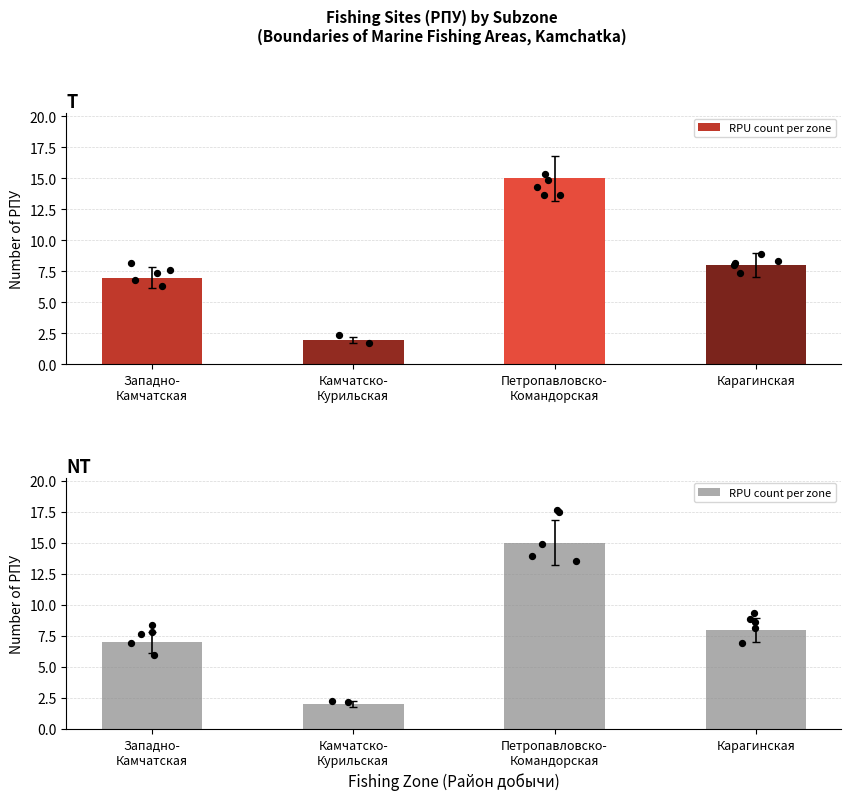

Which has a higher value, Карагинская or Камчатско-
Курильская?

Карагинская